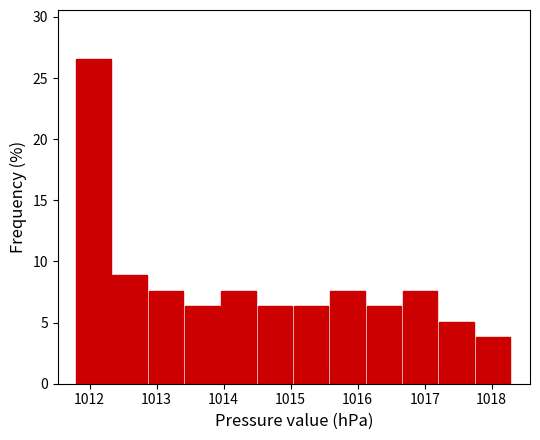

How tall is the bar that spans 1015.6 to 1016.1 on the x-axis? Neither the bar edges nor the heights are printed on the chart, so give them approximately, as read against the axes.

7.5